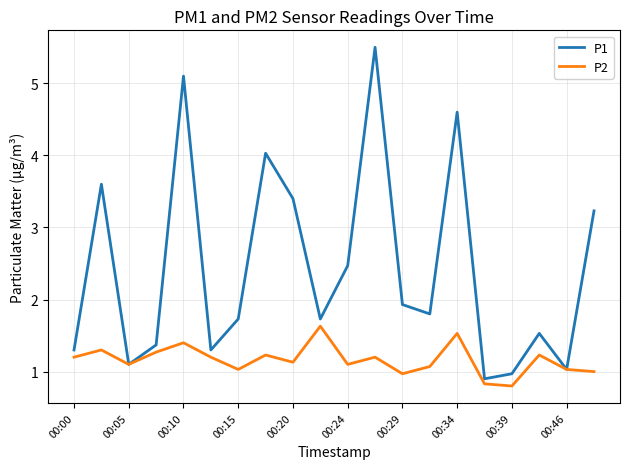

Which series has the largest total across all categories?

P1